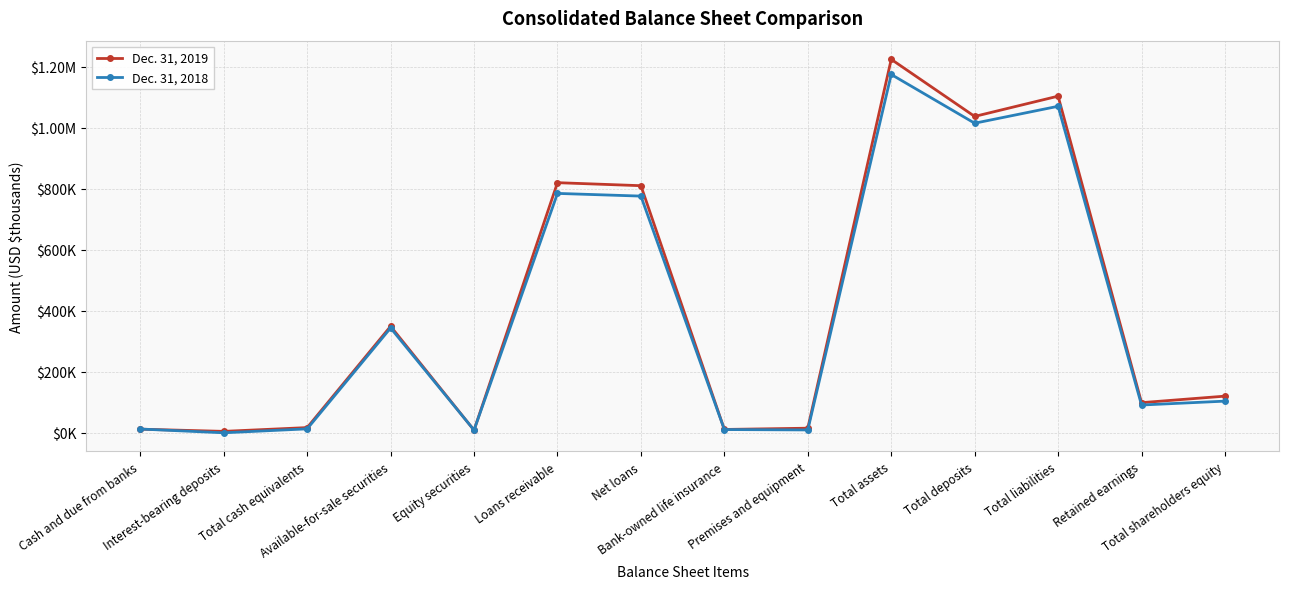

At Equity securities, list the series in order from largest to smallest.

Dec. 31, 2018, Dec. 31, 2019